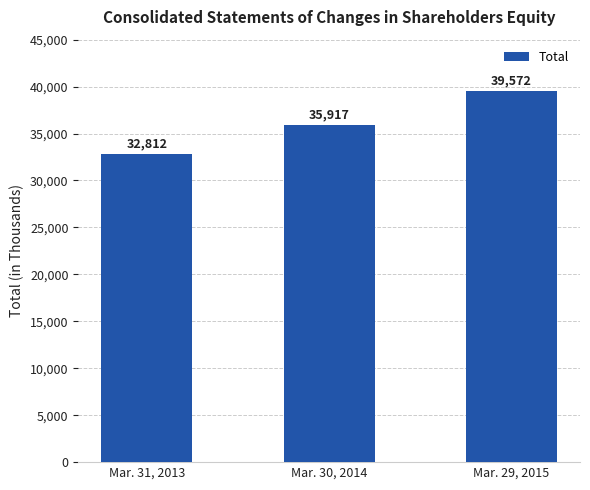

Approximately how many times larger is the value at Mar. 31, 2013 compared to Mar. 30, 2014?

0.9